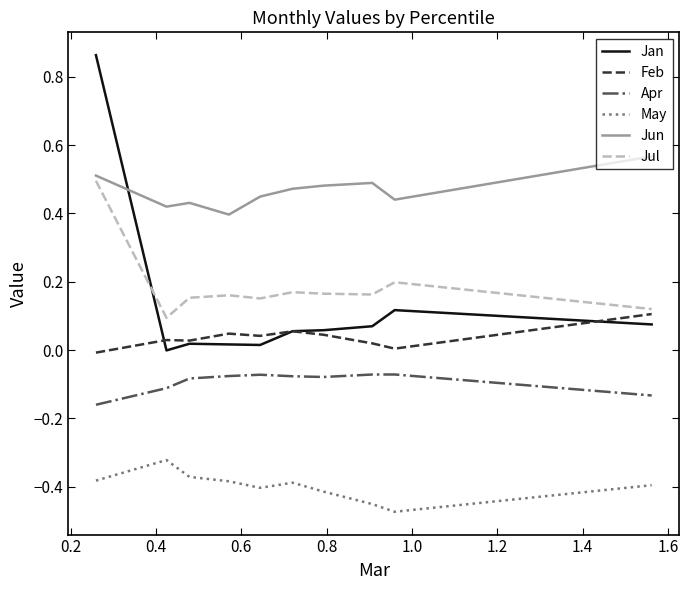

Rank the series by their maximum value, from highest to lowest.

Jan, Jun, Jul, Feb, Apr, May